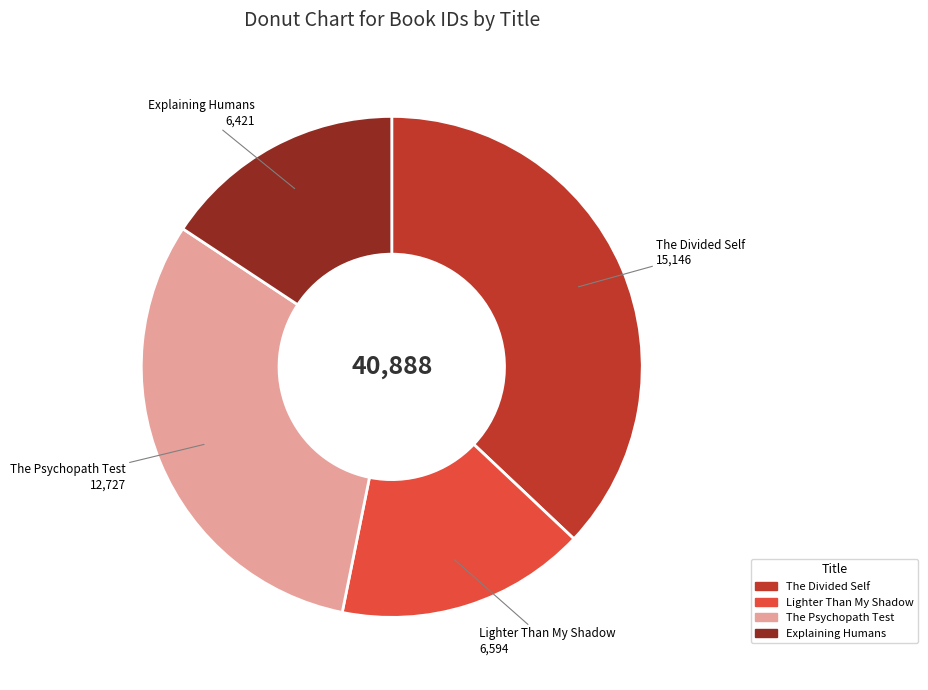

Does The Divided Self account for over 50% of the chart?

No